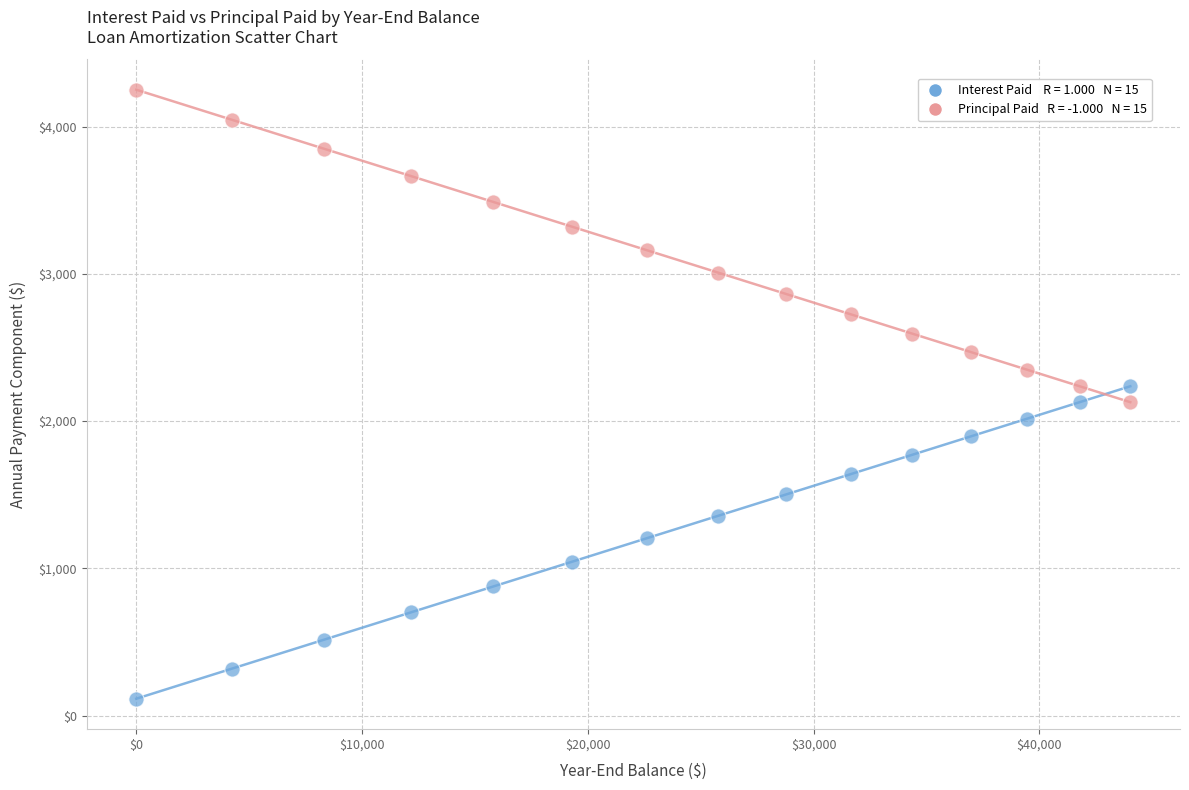

Across all data points, what is the range of X values (max minus min)?

44026.3